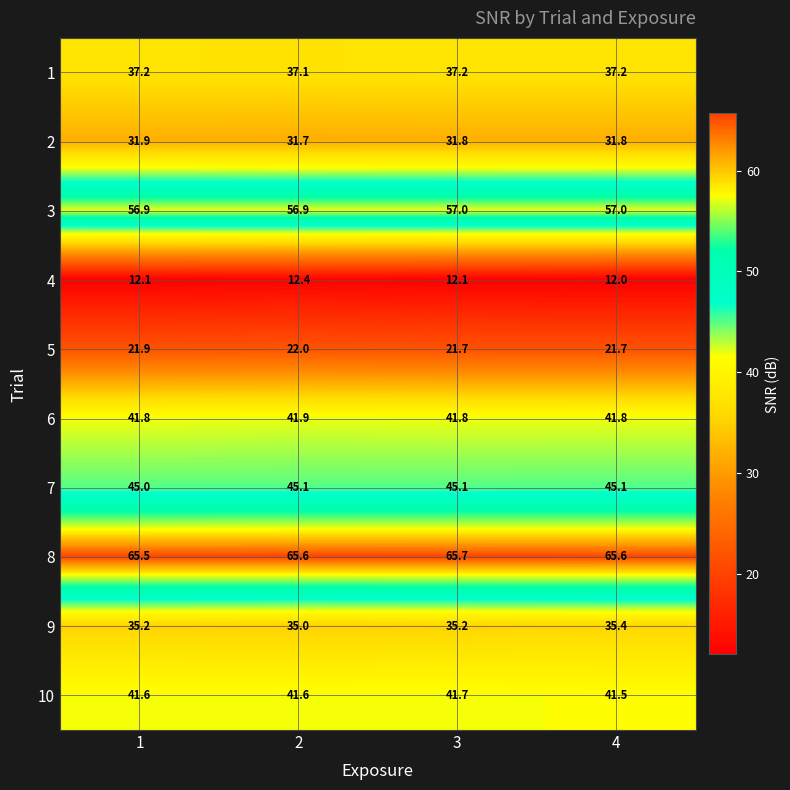

The 6 series shows 10.3 at 1. True or false?

False